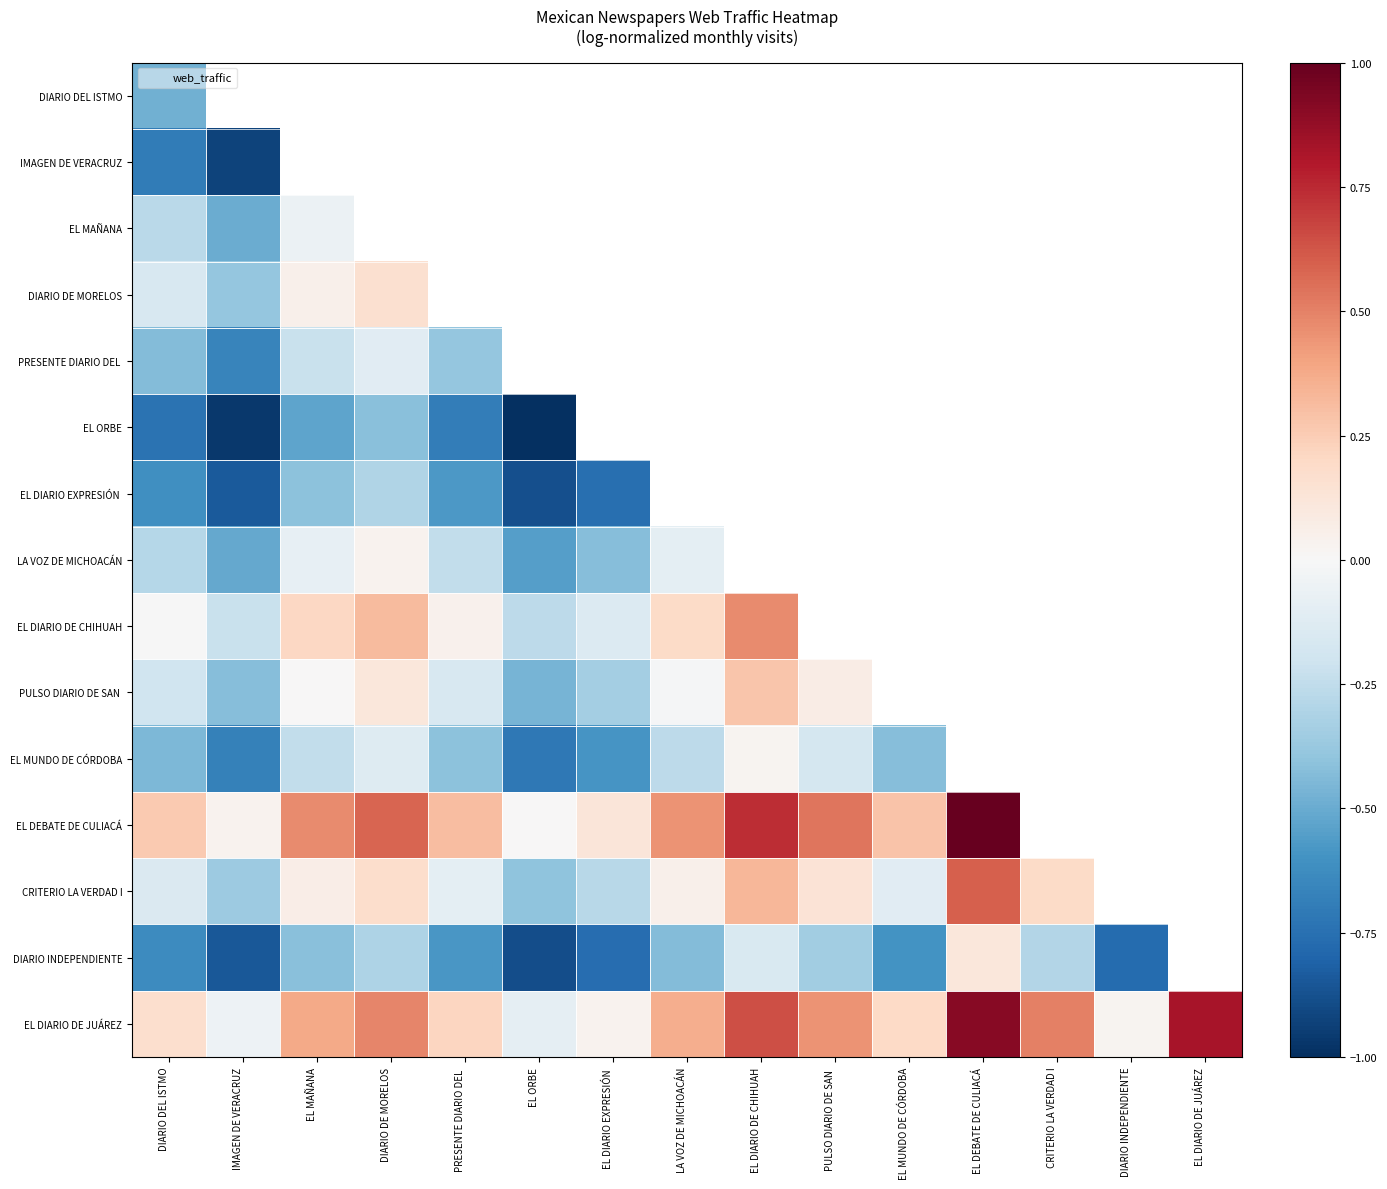

How many data points in EL DIARIO DE JUÁREZ are above 0?

13